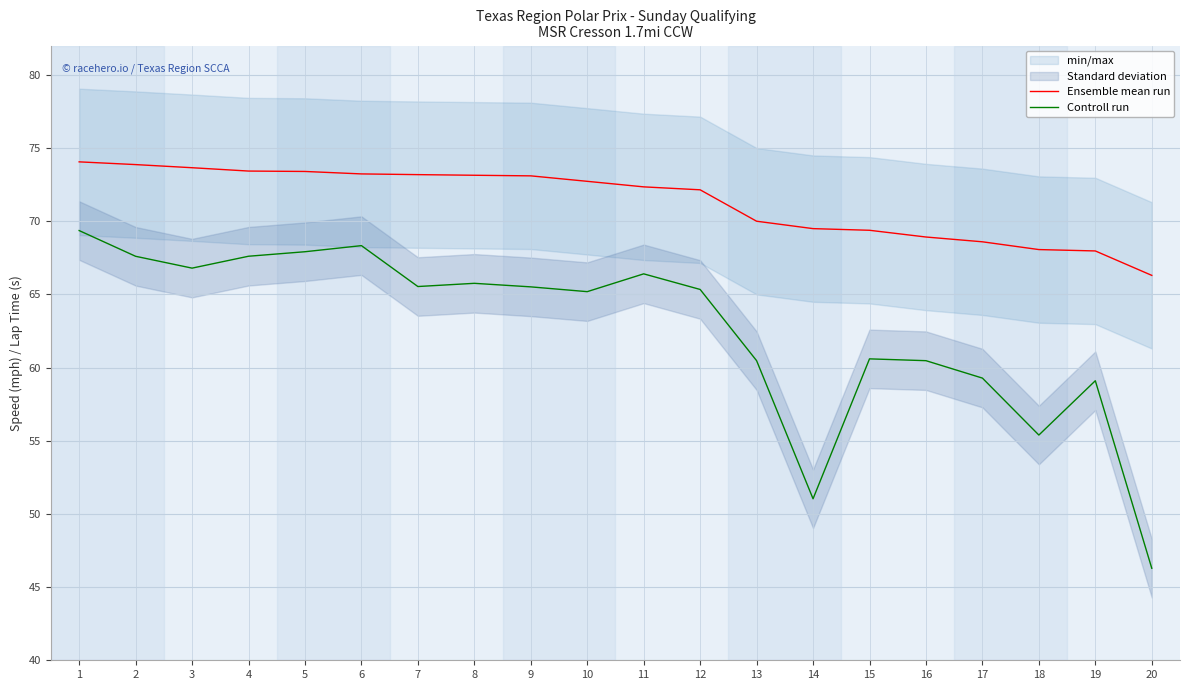

Reading right to left, list all the values displayed in this chart.

Ensemble mean run: 66.3	68.0	68.1	68.6	68.9	69.4	69.5	70.0	72.1	72.3	72.7	73.1	73.1	73.2	73.2	73.4	73.4	73.7	73.9	74.1
Controll run: 46.3	59.1	55.4	59.3	60.5	60.6	51.0	60.5	65.3	66.4	65.2	65.5	65.8	65.5	68.3	67.9	67.6	66.8	67.6	69.4